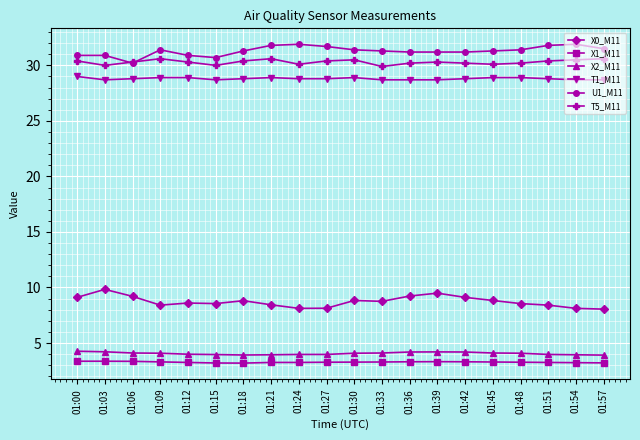

In T5_M11, how many points are higher than both neighbors (excluding endpoints)?

4